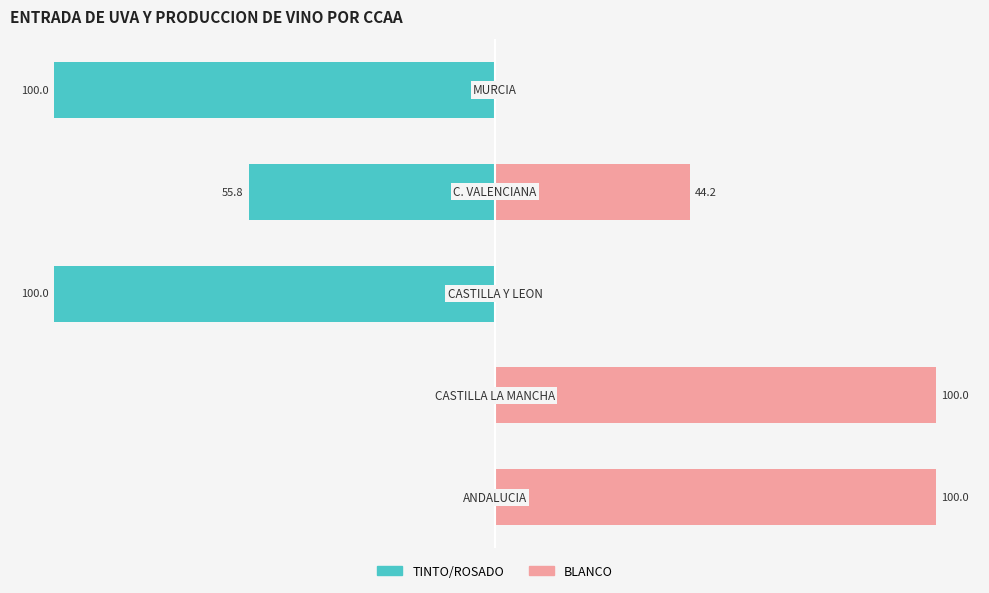

Is it true that BLANCO equals 44.2 at −50?

True